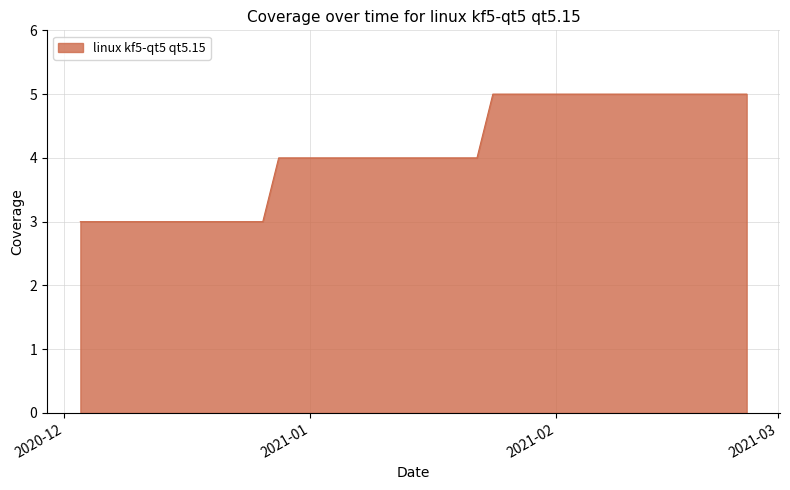

Count the values in the range 4 to 5.

25